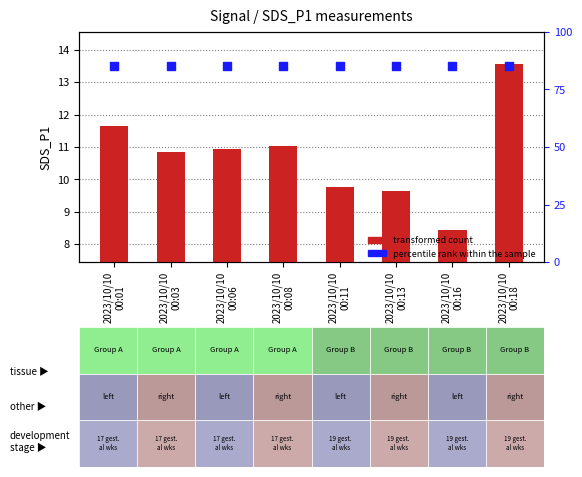

Is the value of percentile rank within the sample at 2023/10/10
00:13 greater than the value of transformed count at 2023/10/10
00:13?

Yes